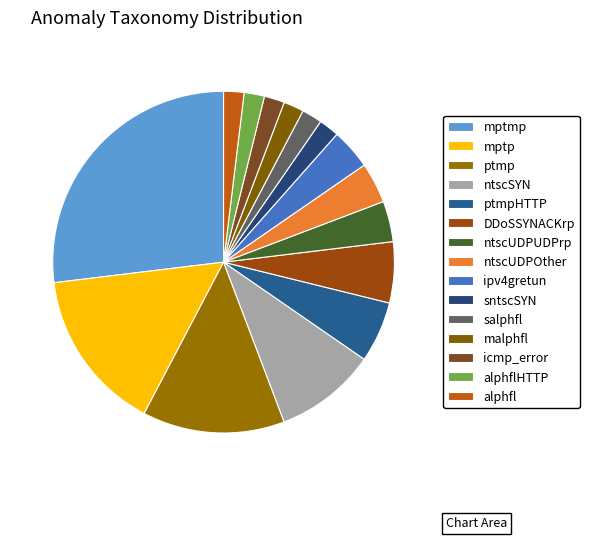

Do ipv4gretun and ptmp together represent more than half of the pie?

No